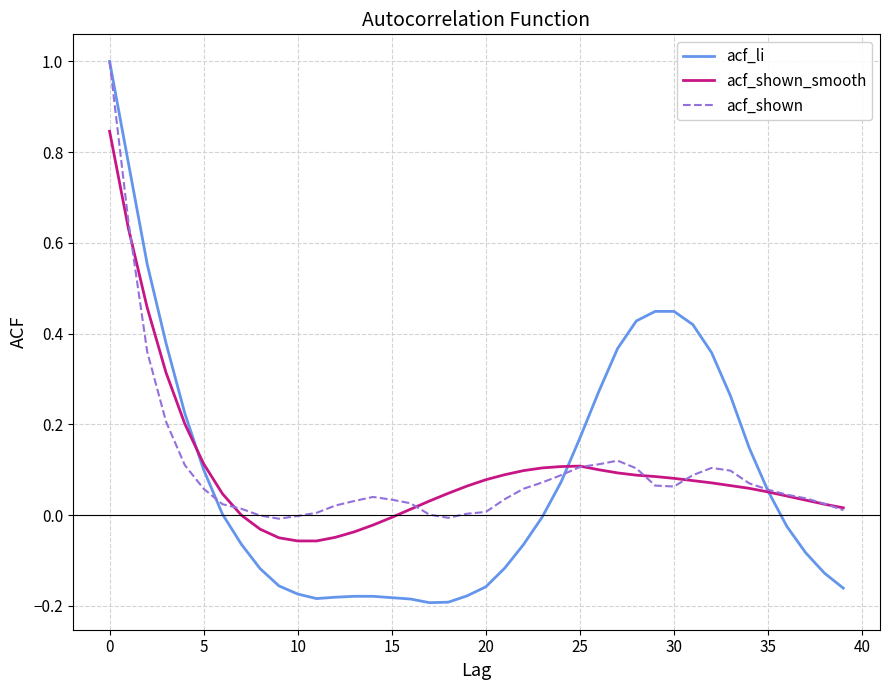

Which series has the widest spread of values?

acf_li